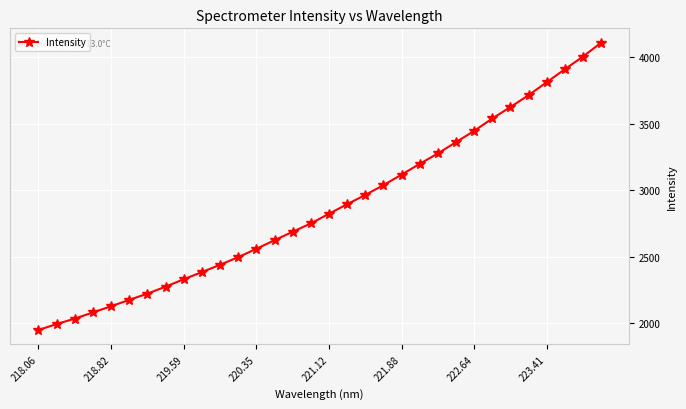

What is the sum of all values?

91938.9